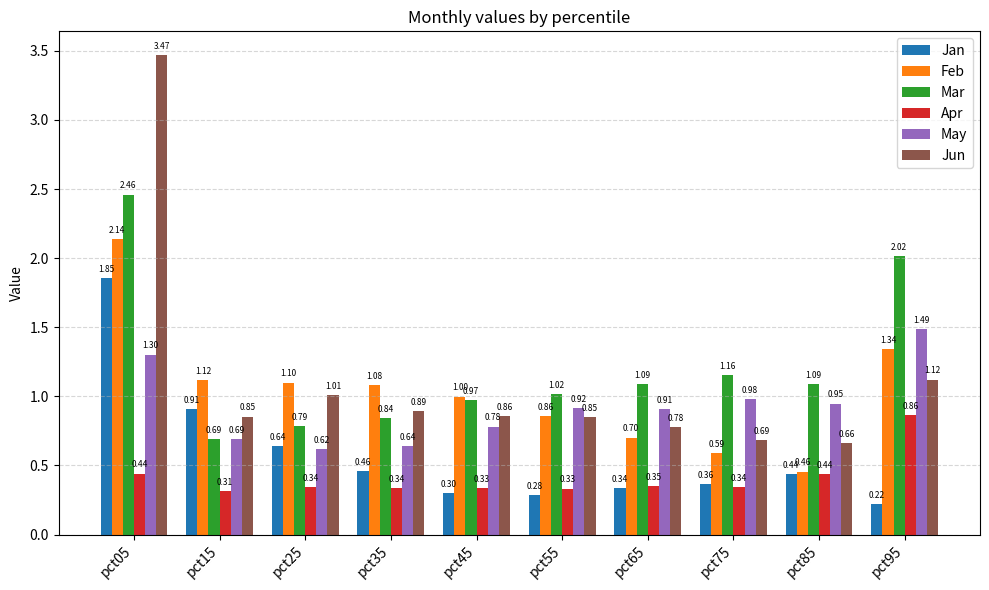

Which category has the lowest value in the Apr series?

pct15